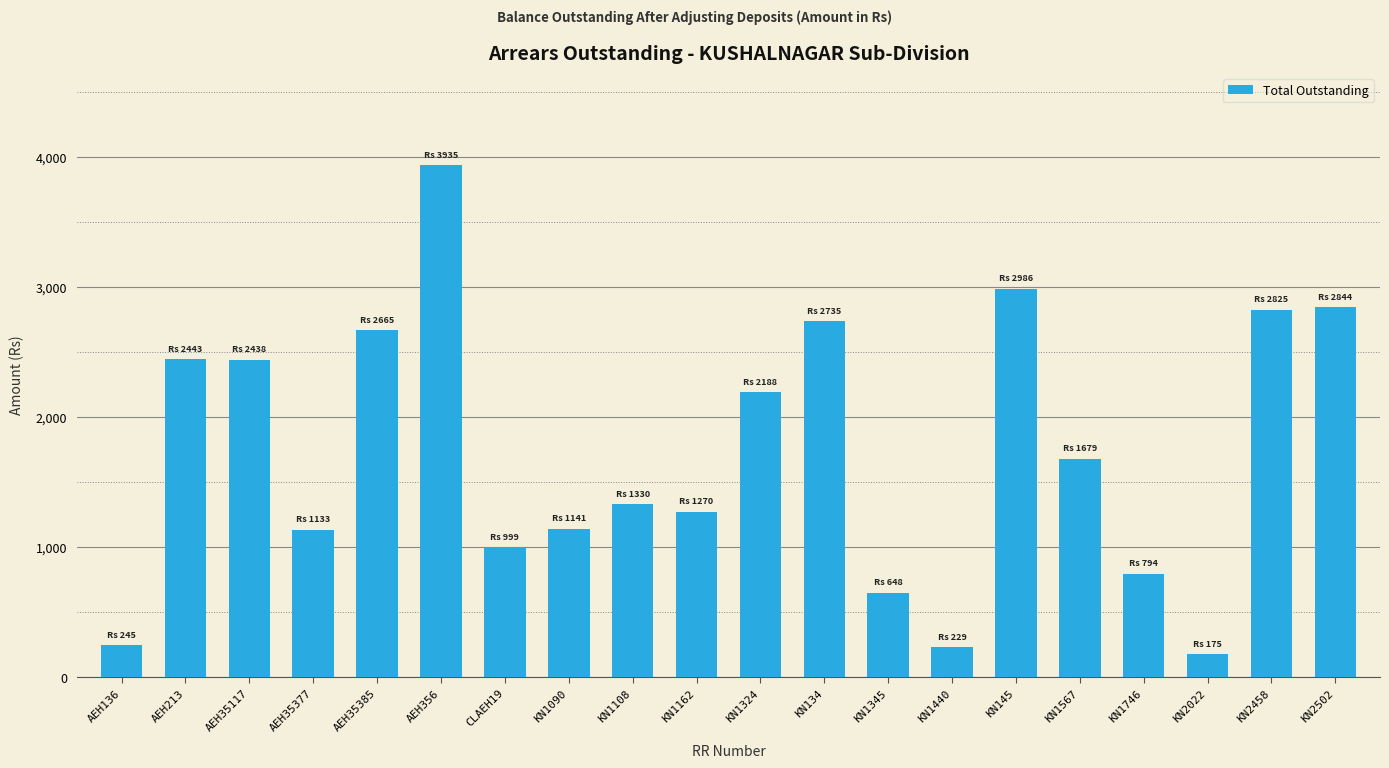

What is the greatest value displayed?

3935